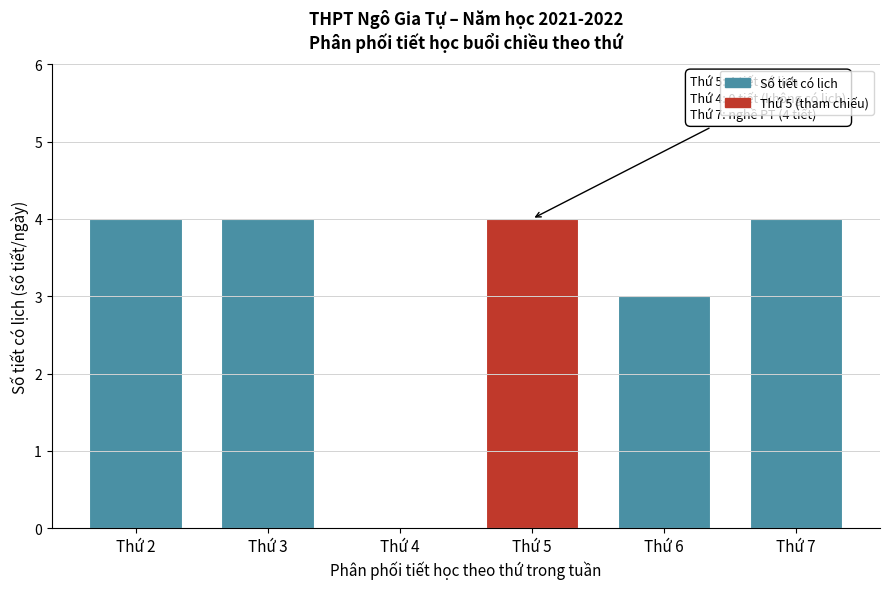

Reading left to right, extract all data points from this chart.

Thứ 2=4	Thứ 3=4	Thứ 4=0	Thứ 5=4	Thứ 6=3	Thứ 7=4